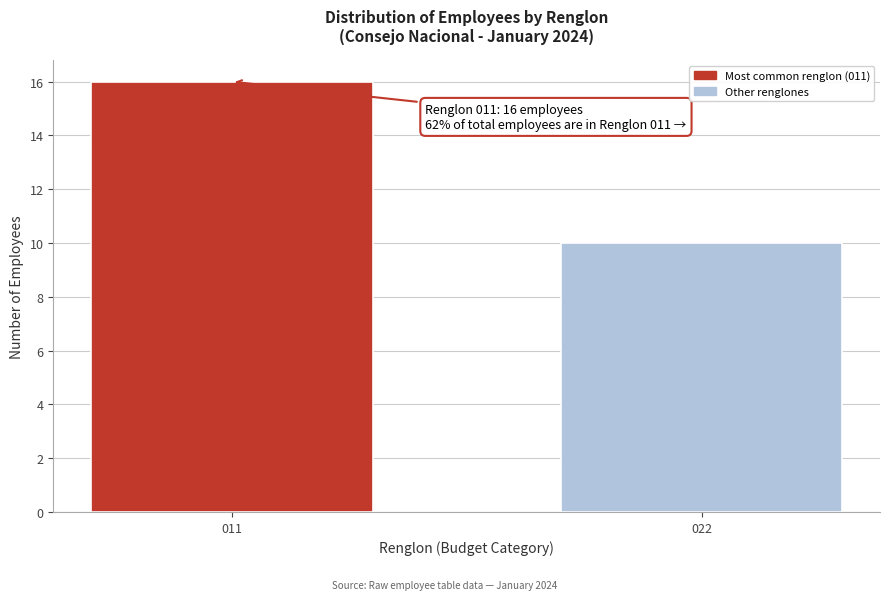

Reading left to right, what are all the values shown in this chart?

16	10